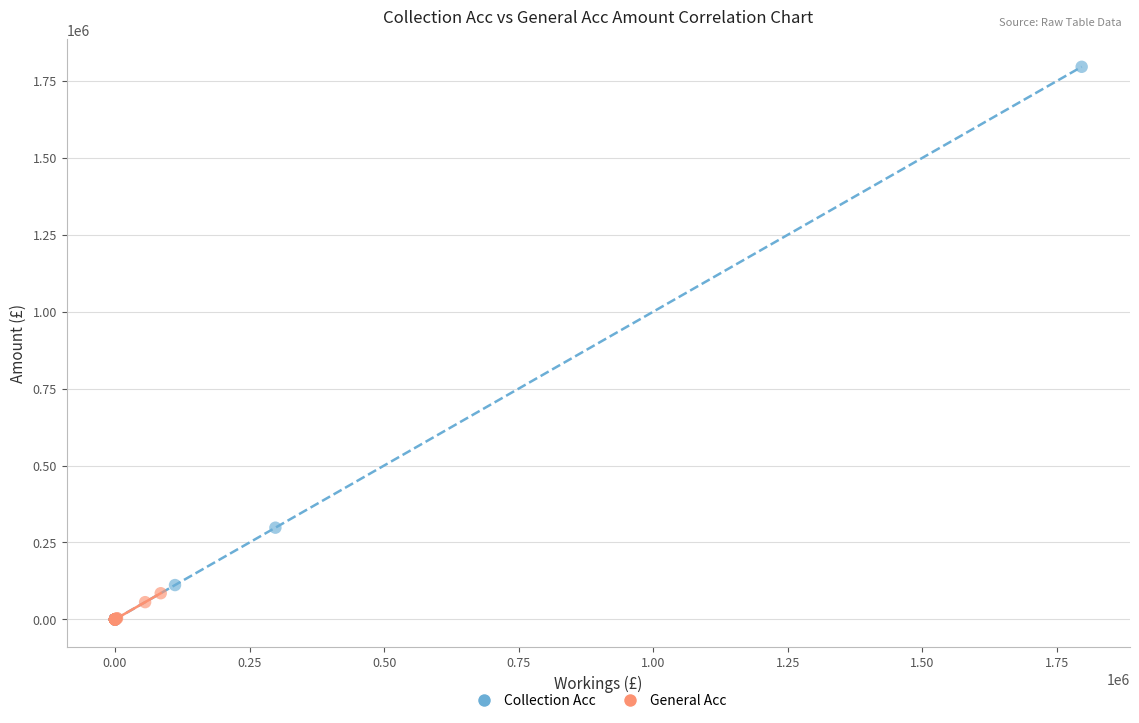

What are all the series names shown in the legend?

Collection Acc, General Acc